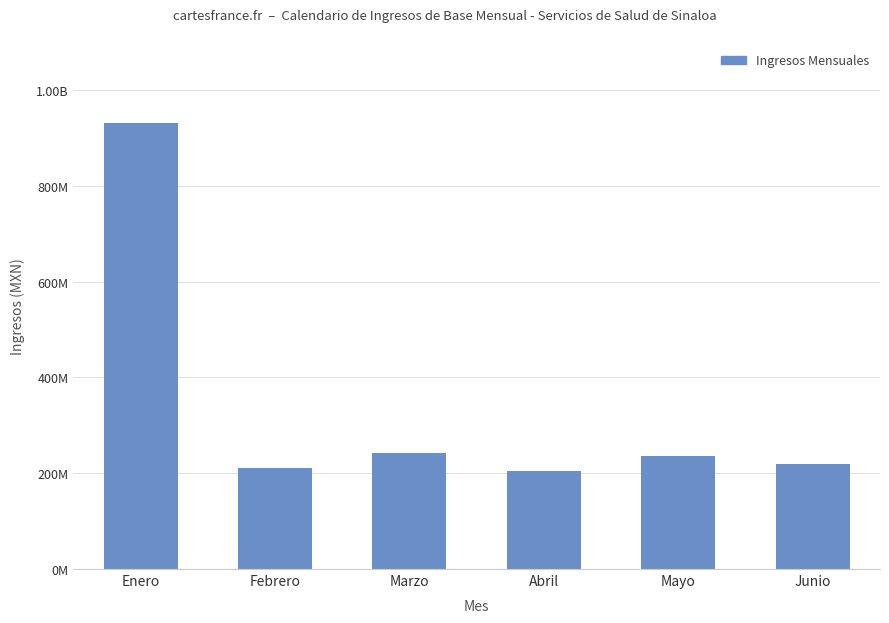

Are the bars horizontal?

No